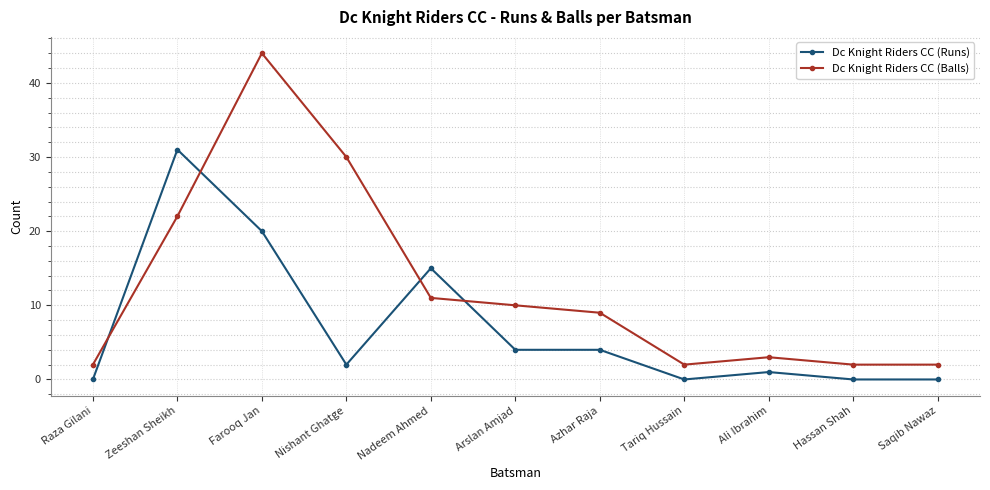

What is the label of the 3rd point from the left?

Farooq Jan